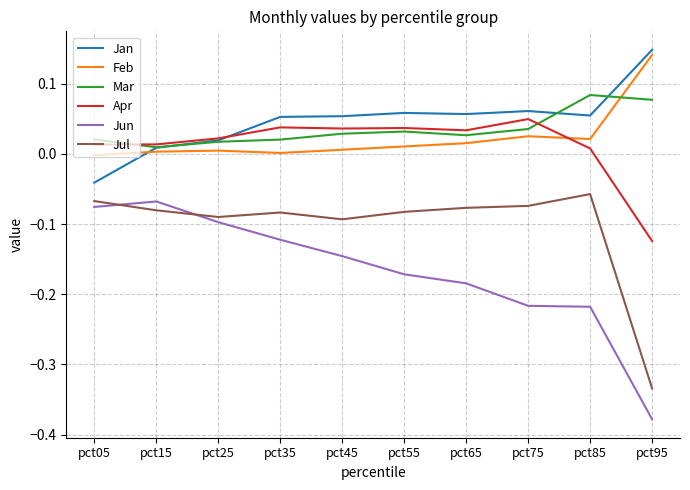

How many lines are shown in the chart?

6